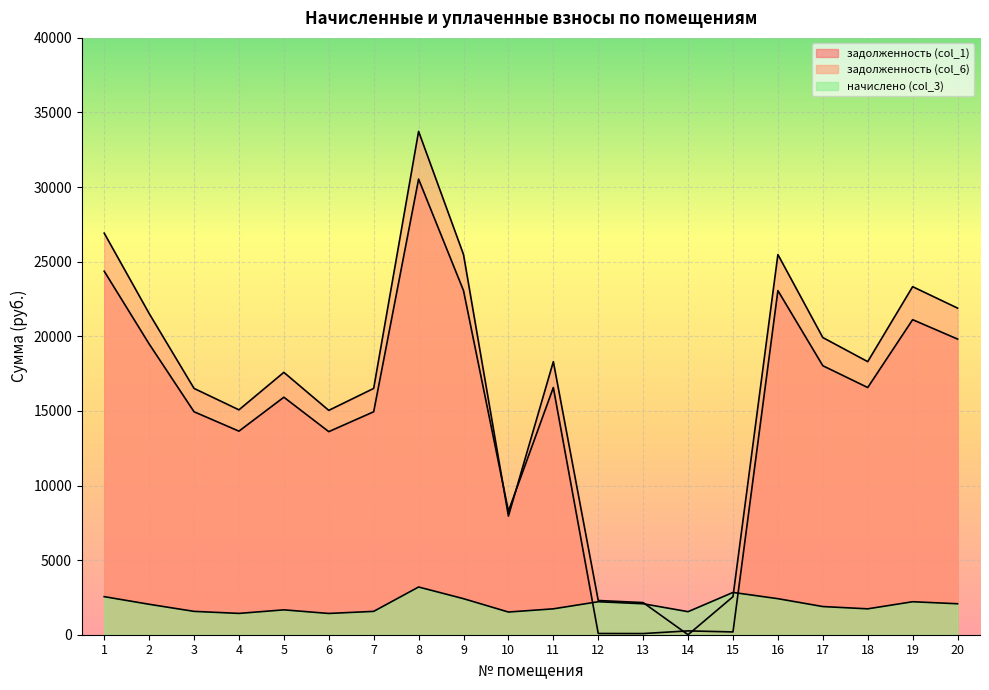

What is the value of the начислено (col_3) point at the 8th from the left?

3197.9